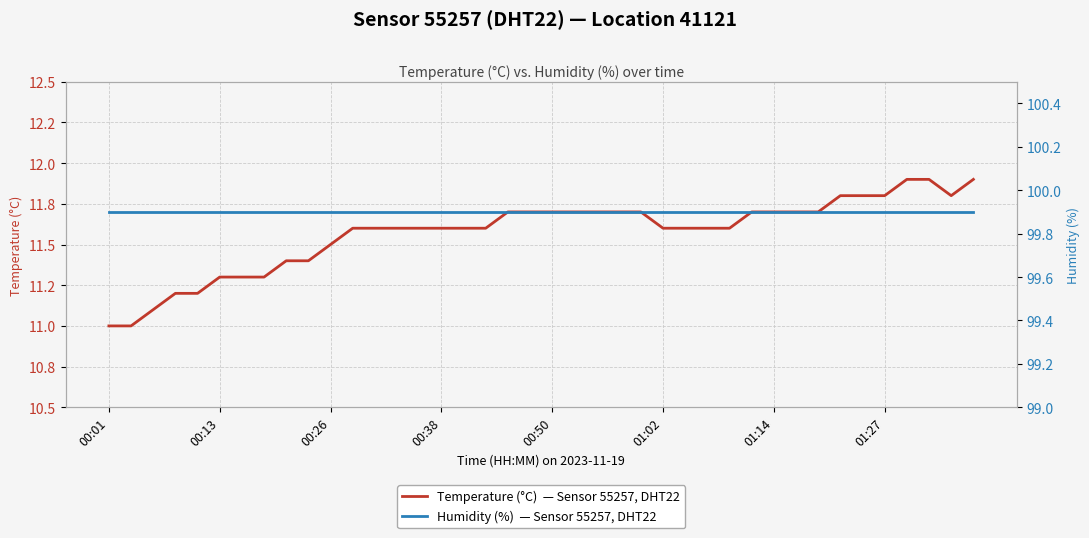

True or false: Humidity (%)  — Sensor 55257, DHT22 and Temperature (°C)  — Sensor 55257, DHT22 intersect in this chart.

False